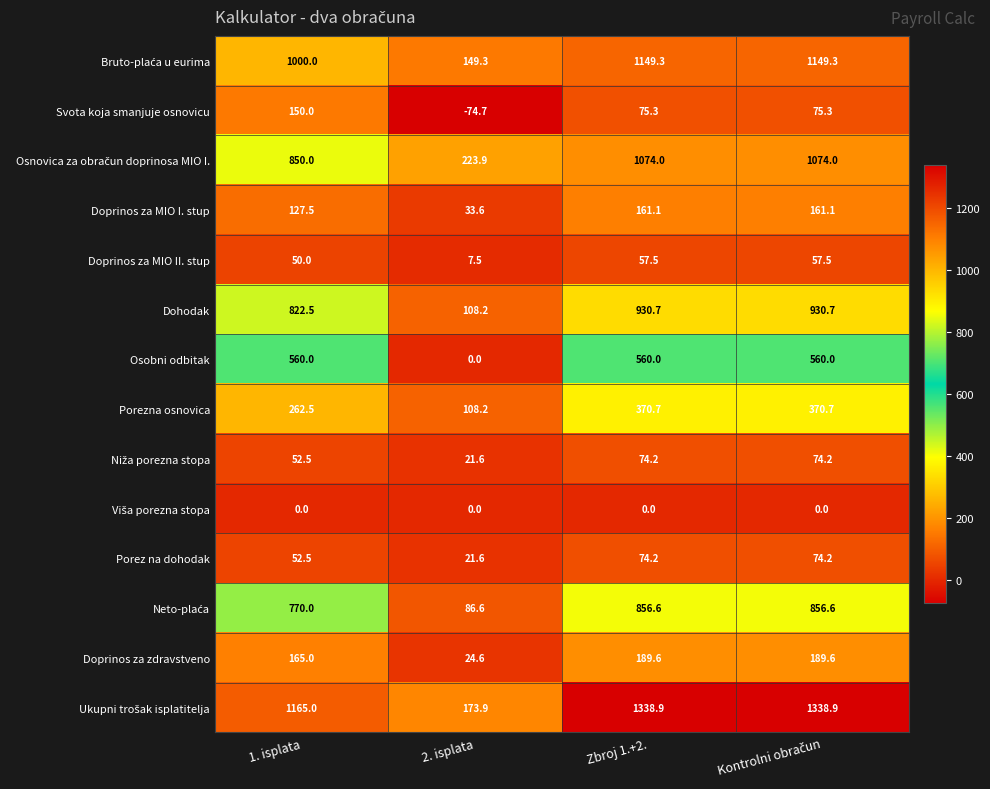

The value of Dohodak at 2. isplata is 108.2. True or false?

True